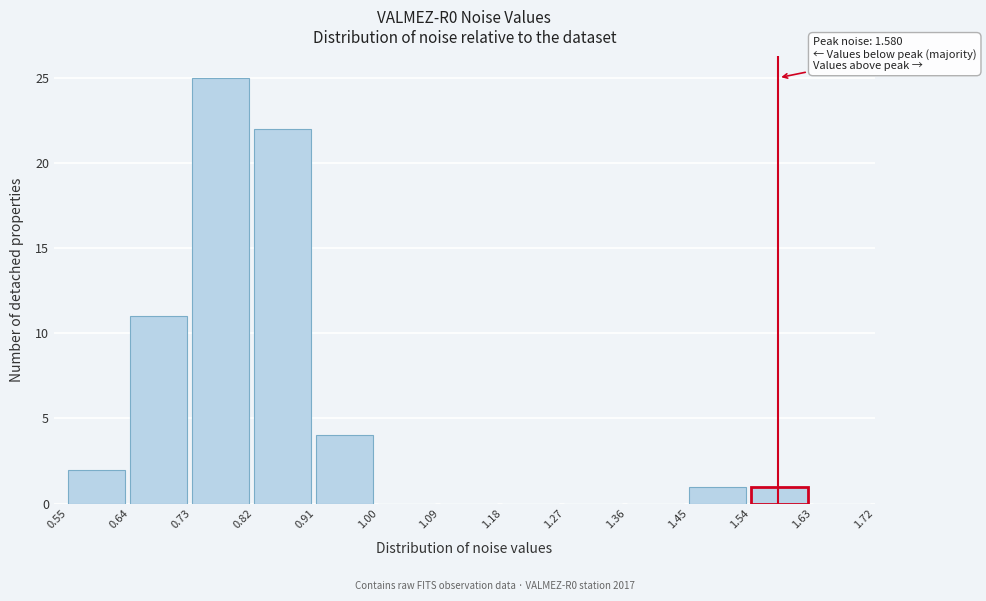

Which range on the x-axis has the tallest bar?

0.73 to 0.82